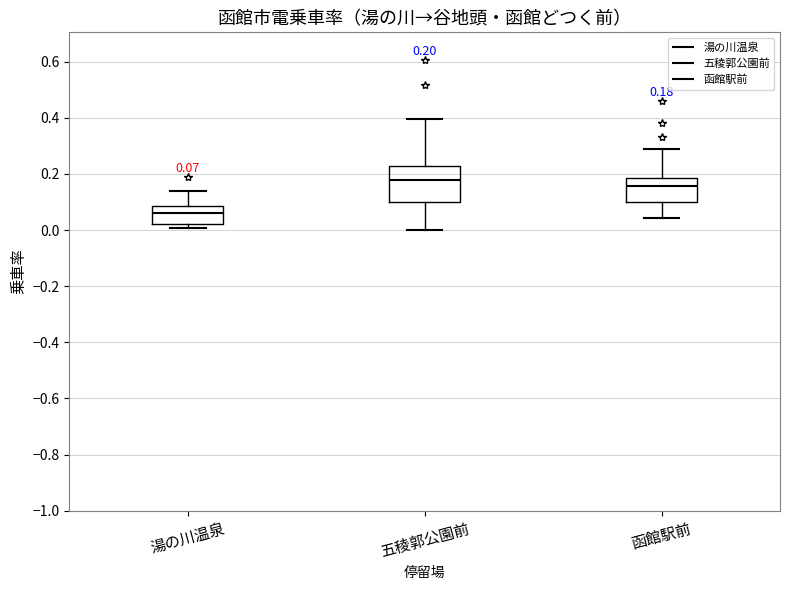

Which box has the lowest median line?

湯の川温泉